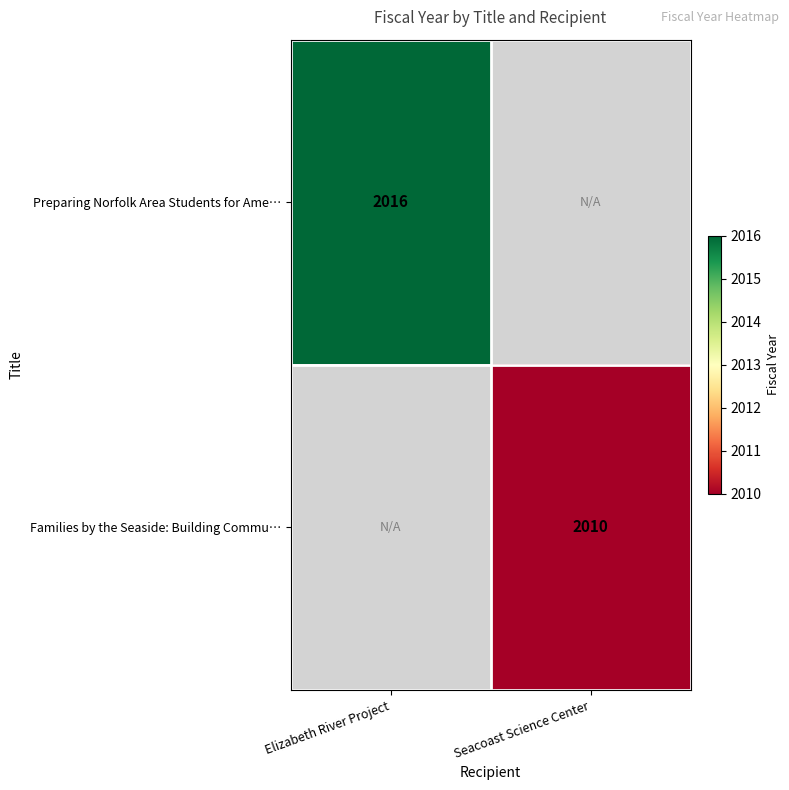

The value of Families by the Seaside: Building Commu… at Seacoast Science Center is 2010. True or false?

True